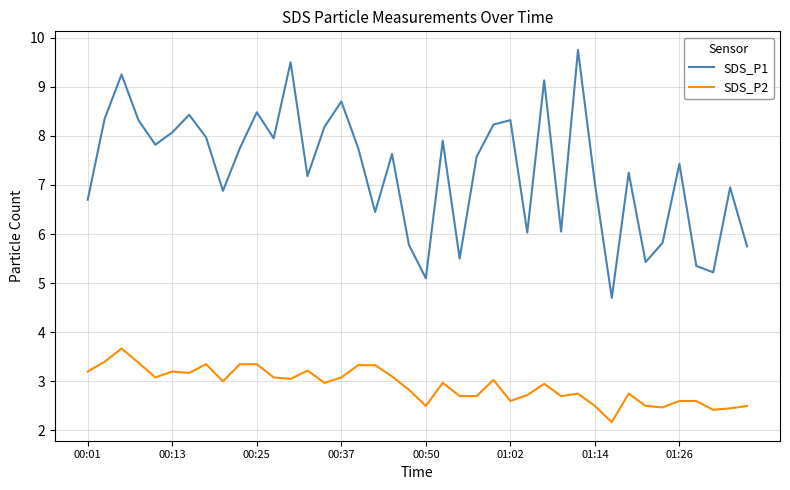

True or false: SDS_P1 and SDS_P2 intersect in this chart.

False